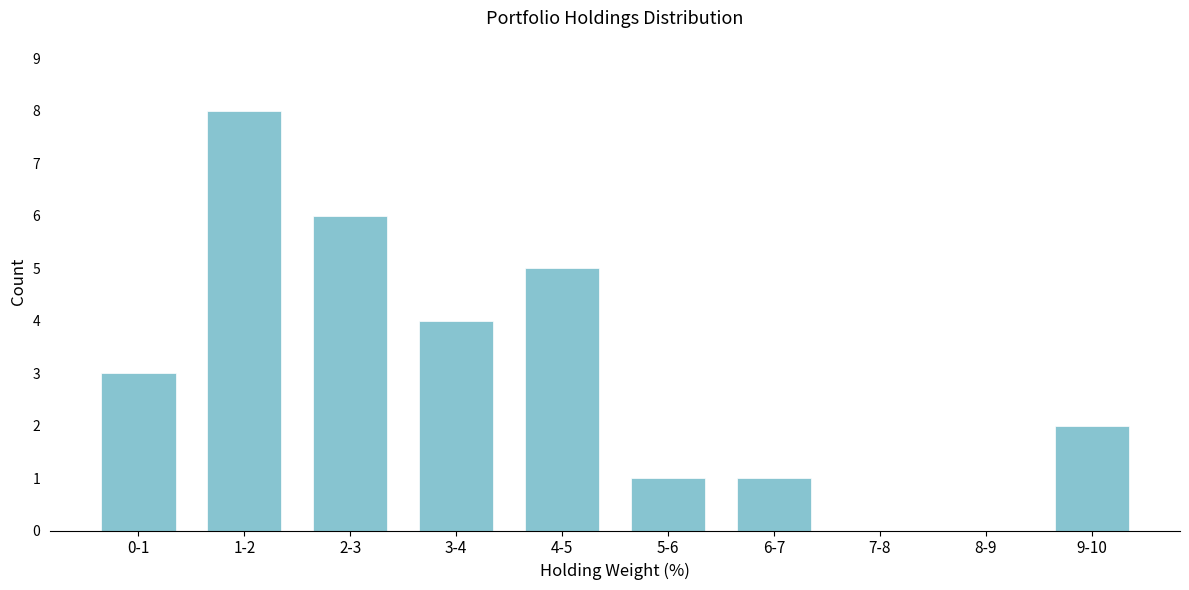

Reading left to right, extract all data points from this chart.

0-1=3	1-2=8	2-3=6	3-4=4	4-5=5	5-6=1	6-7=1	7-8=0	8-9=0	9-10=2